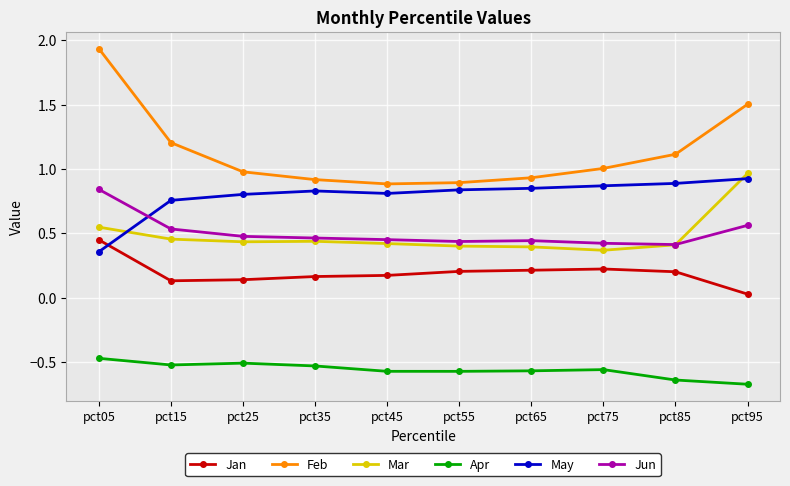

Is it true that Jun equals 0.5 at pct45?

True